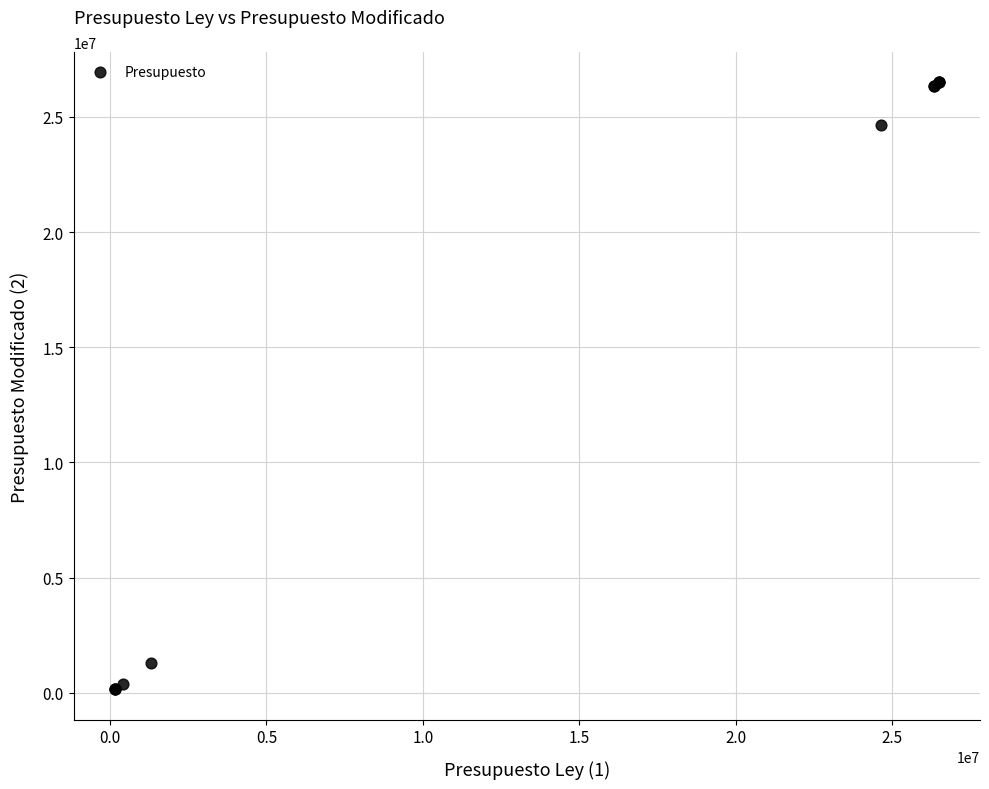

What Y value in the scatter plot is closest to 13325000?

24650000